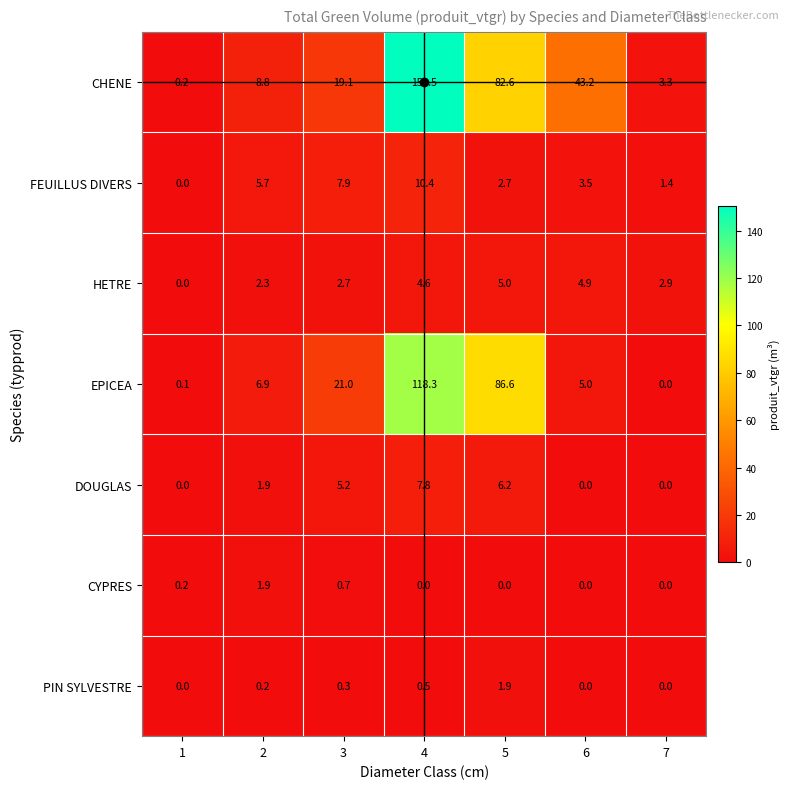

What is the average value of the PIN SYLVESTRE series?

0.4